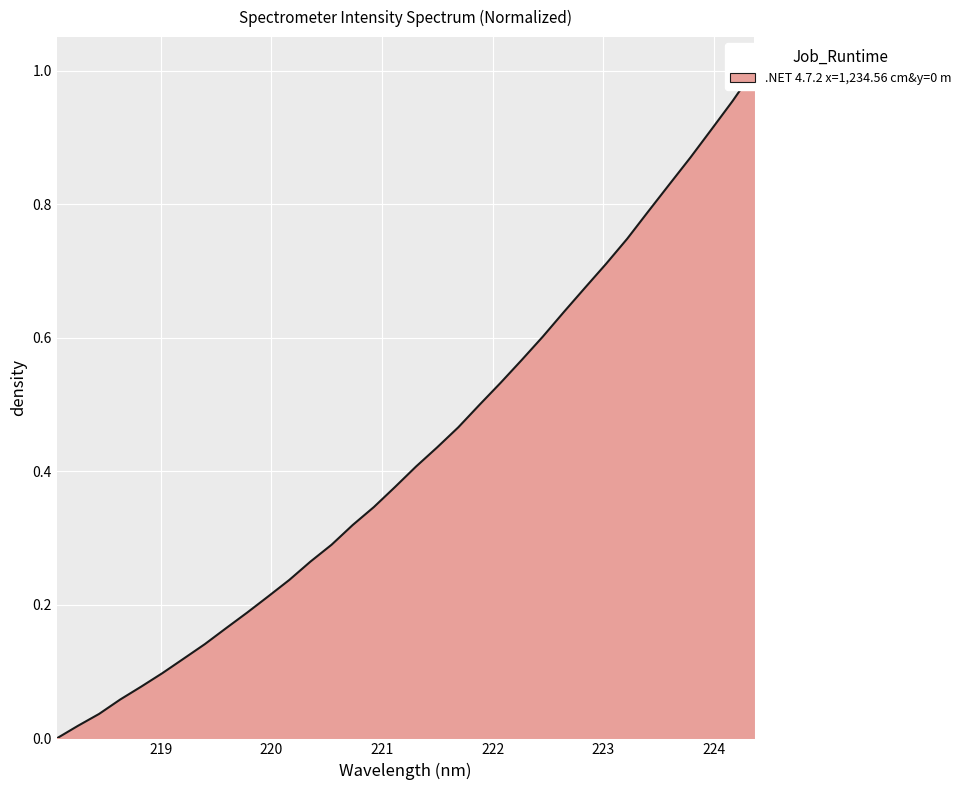

What is the maximum value shown in the chart?

1.0